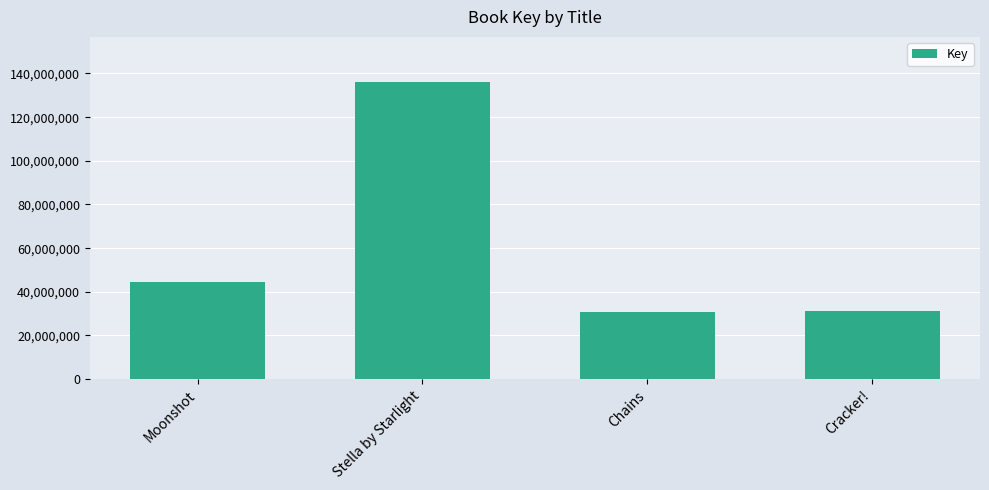

True or false: the data shows 136319476 at Stella by Starlight.

True